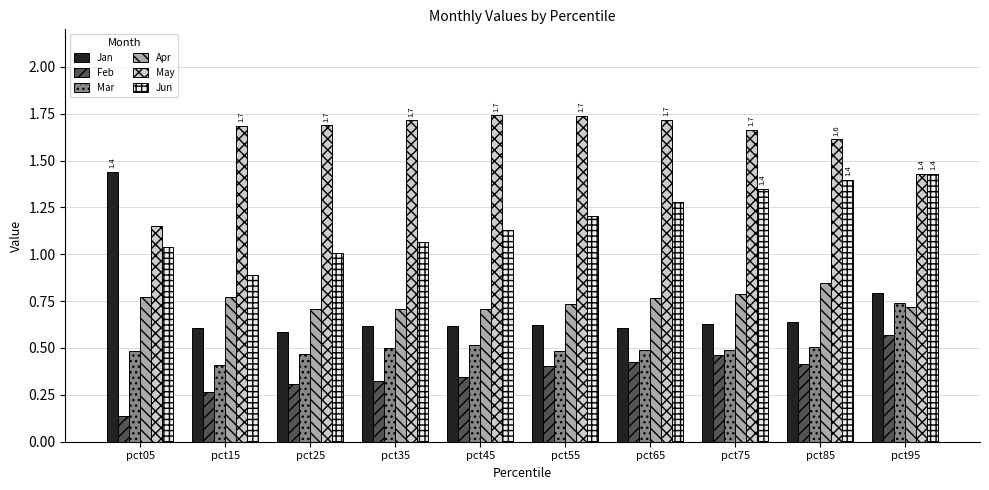

What is the difference between the second highest and second lowest values in the Feb series?

0.2